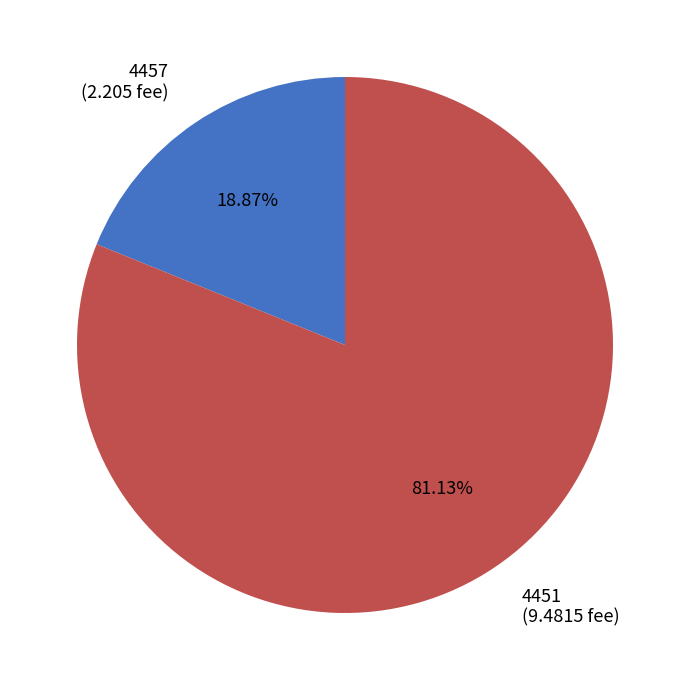

What portion of the pie excludes 4451?

18.9%